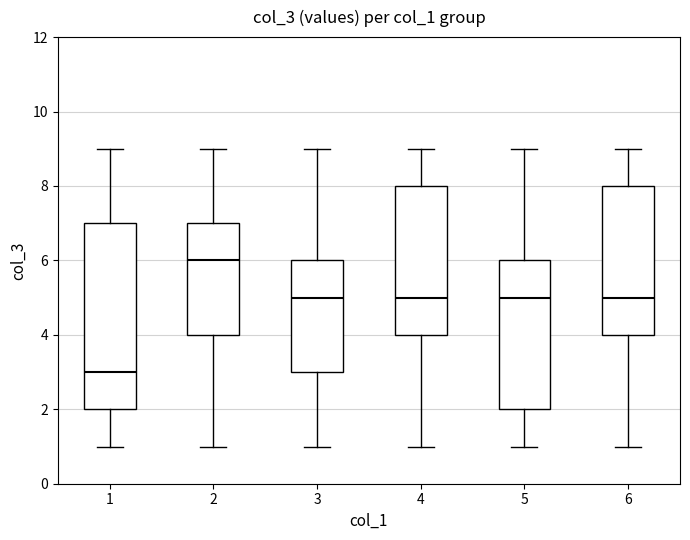

Reading left to right, transcribe this box plot: for each box, give where its median line is, the range the box spans, and where its two whiskers end, as read against the y-axis. The values are not printed on the chart, so give them approximately, as read against the axis.

1: median 3, box 2 to 7, whiskers 1 to 9
2: median 6, box 4 to 7, whiskers 1 to 9
3: median 5, box 3 to 6, whiskers 1 to 9
4: median 5, box 4 to 8, whiskers 1 to 9
5: median 5, box 2 to 6, whiskers 1 to 9
6: median 5, box 4 to 8, whiskers 1 to 9